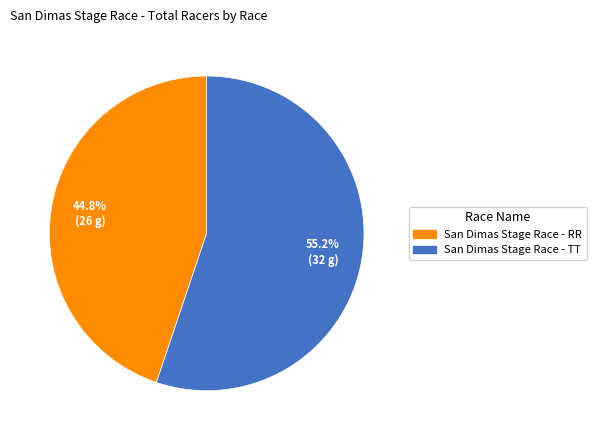

True or false: San Dimas Stage Race - TT accounts for 43% of the total.

False